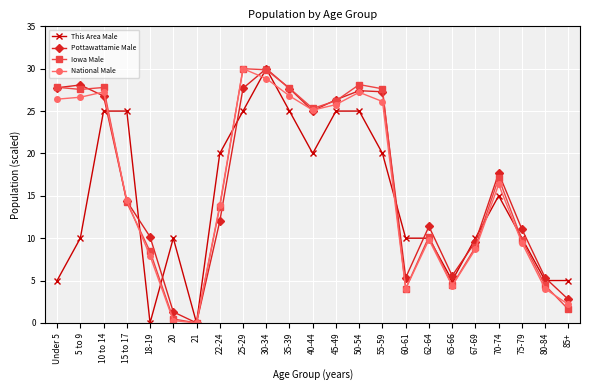

What is the maximum value shown in the chart?

30.0